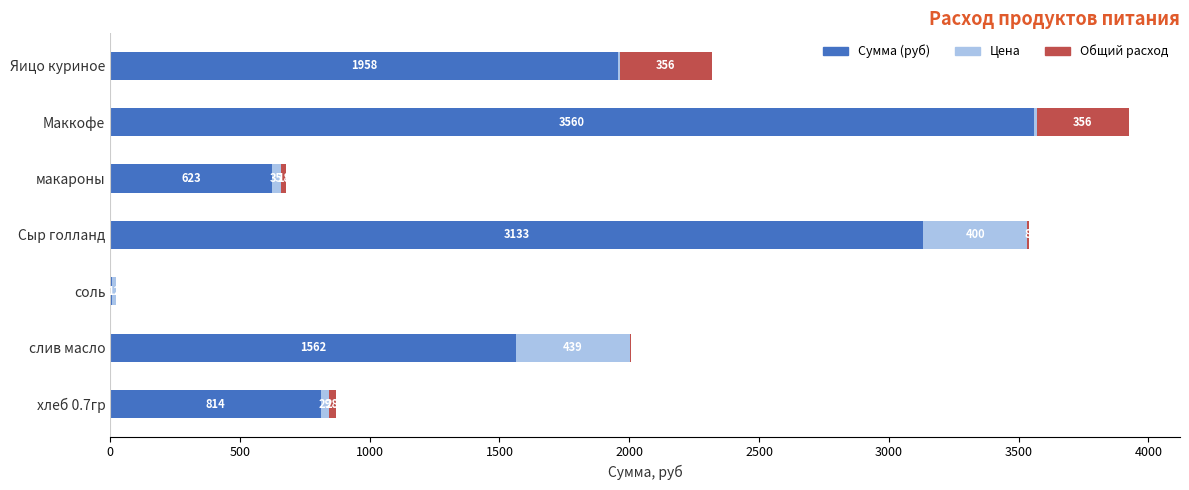

At which category is the sum across all series the highest?

Маккофе